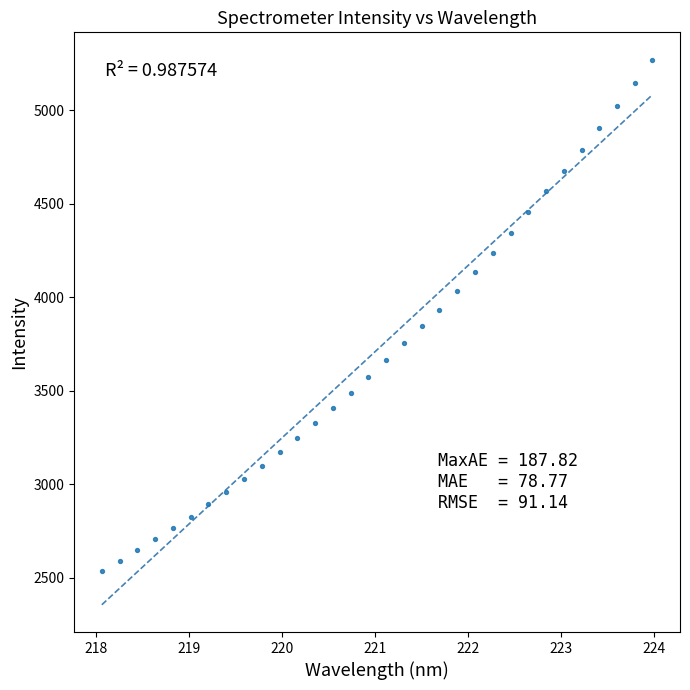

What is the range of X values (max minus min)?

5.9